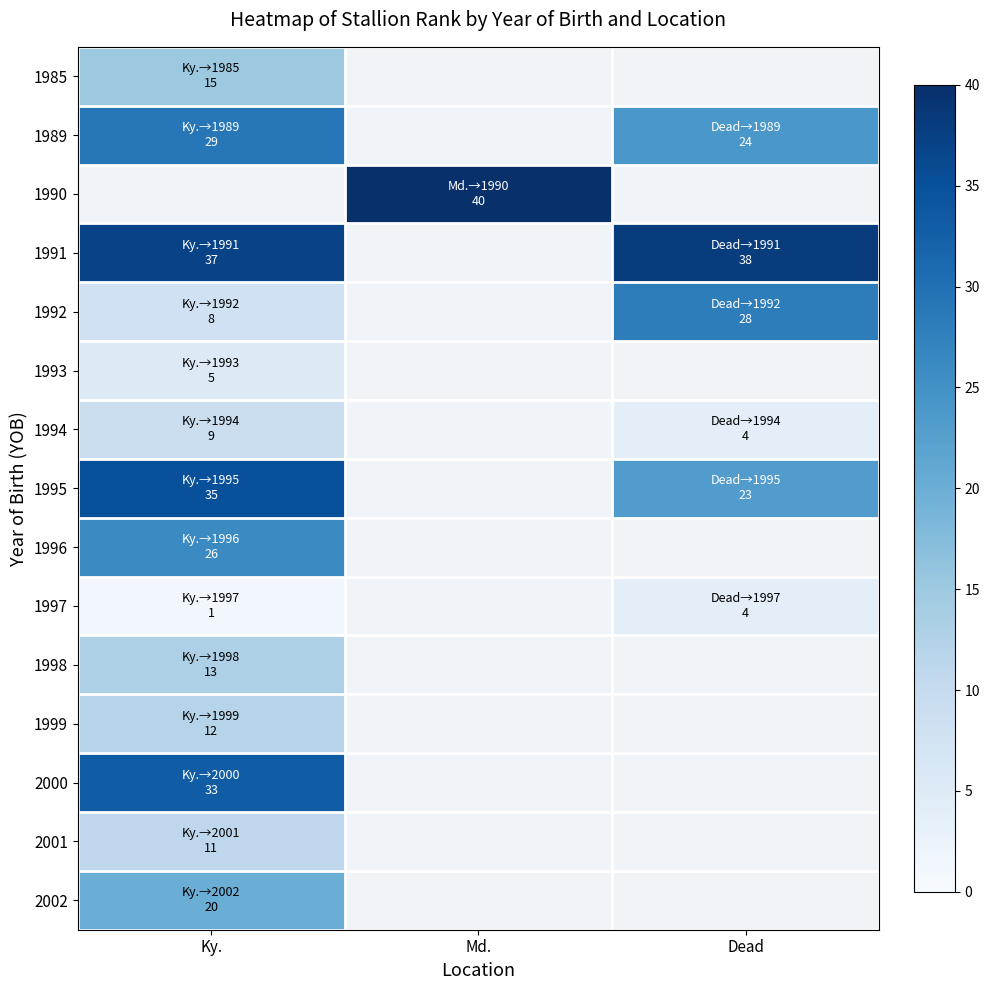

Which category has the lowest value in the 2000 series?

Ky.